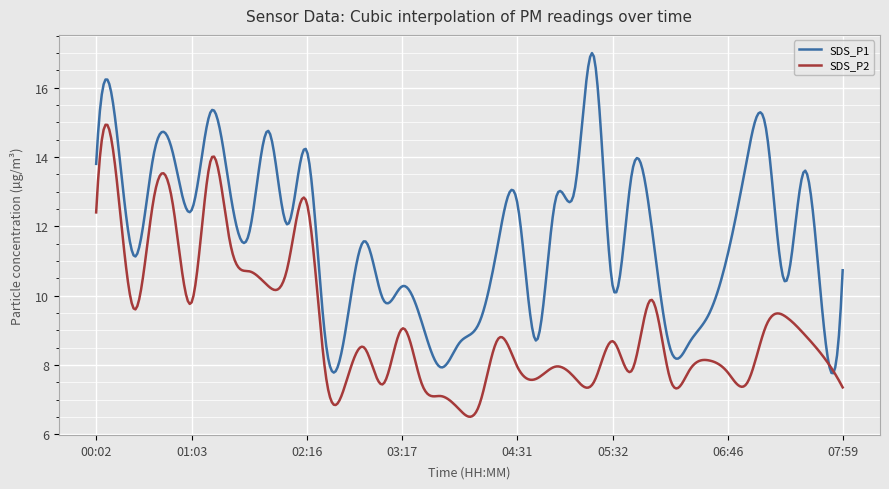

Which series has the widest spread of values?

SDS_P1